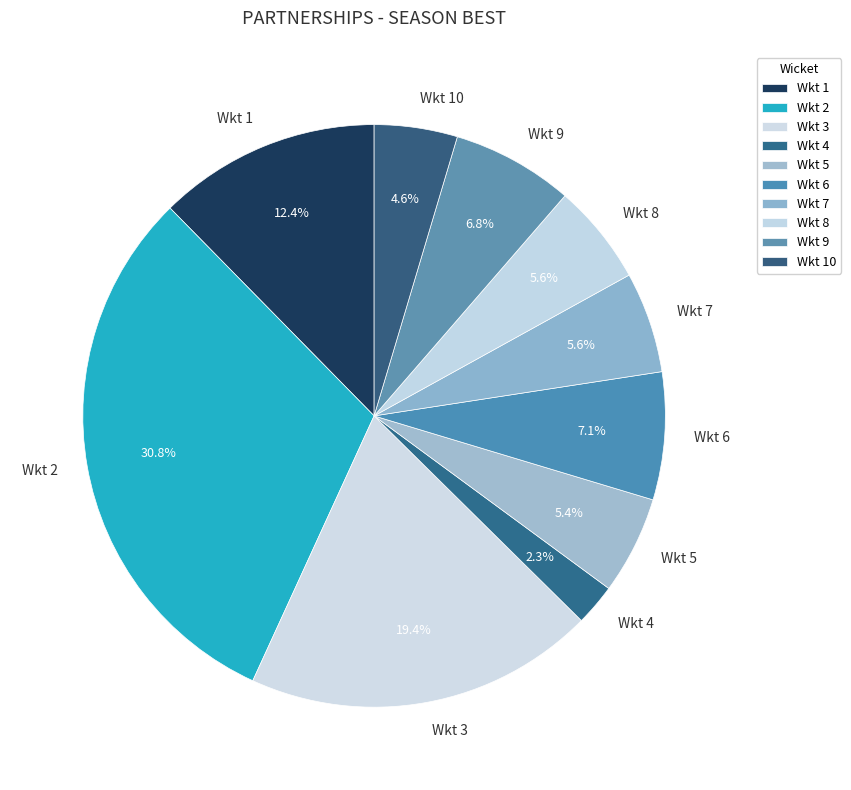

Is there any slice that represents more than half of the pie?

No